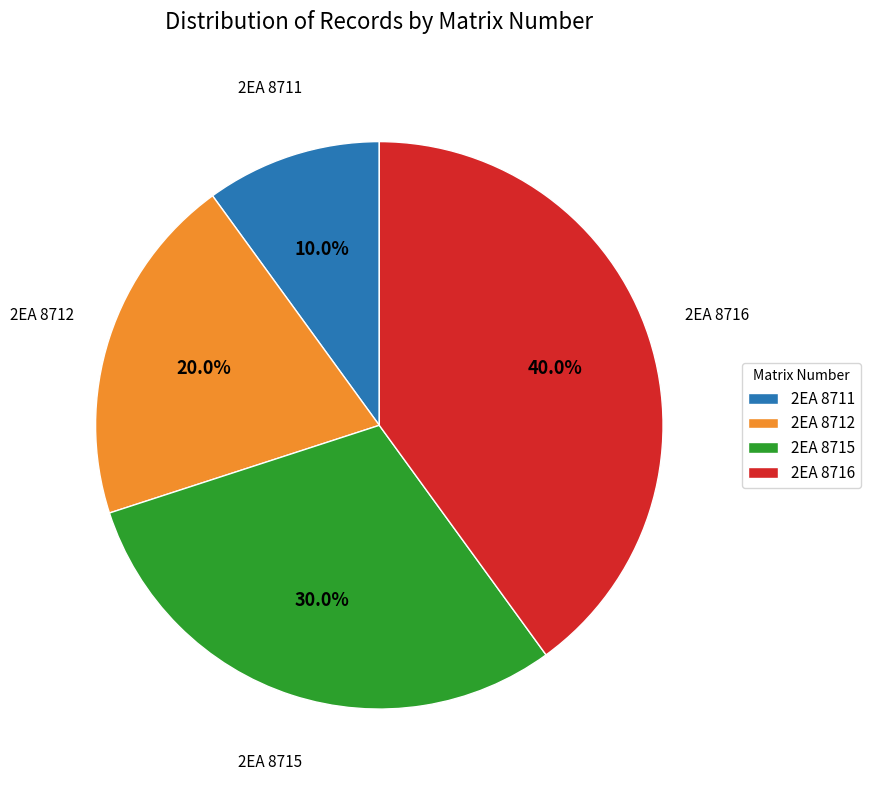

What is the largest slice in the pie chart?

2EA 8716